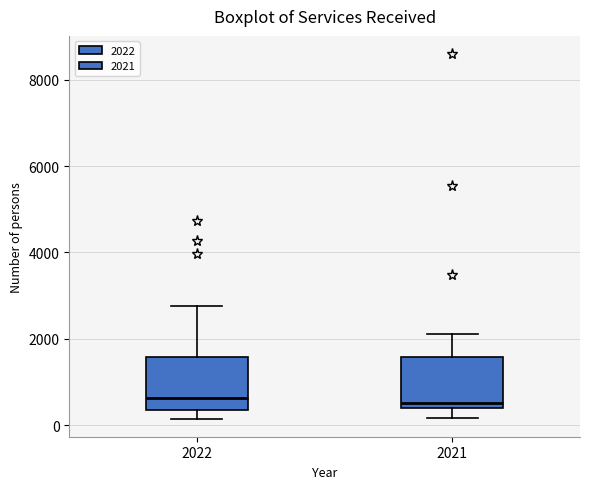

Reading left to right, read every box against the y-axis: the position of its median line, the range the box covers, and the ends of its whiskers. The values are not printed on the chart, so give them approximately, as read against the axis.

2022: median 600, box 400 to 1600, whiskers 200 to 2800
2021: median 600, box 400 to 1600, whiskers 200 to 2200